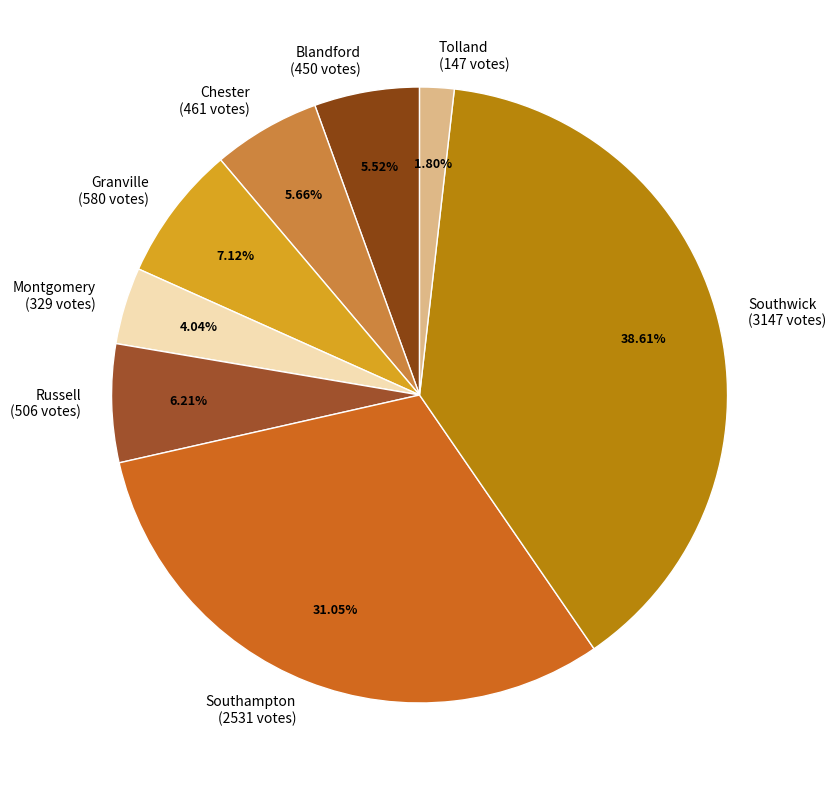

To the nearest percent, what is the average slice percentage?

12%